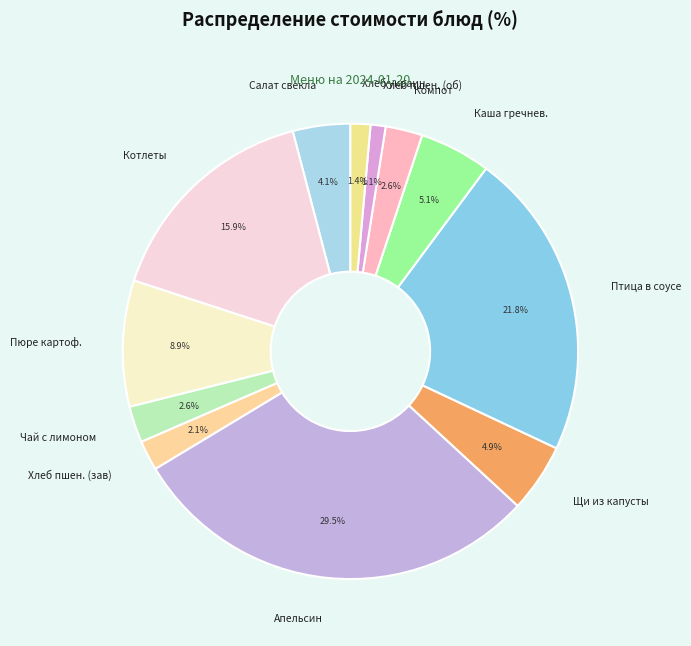

How many segments does this pie chart have?

12